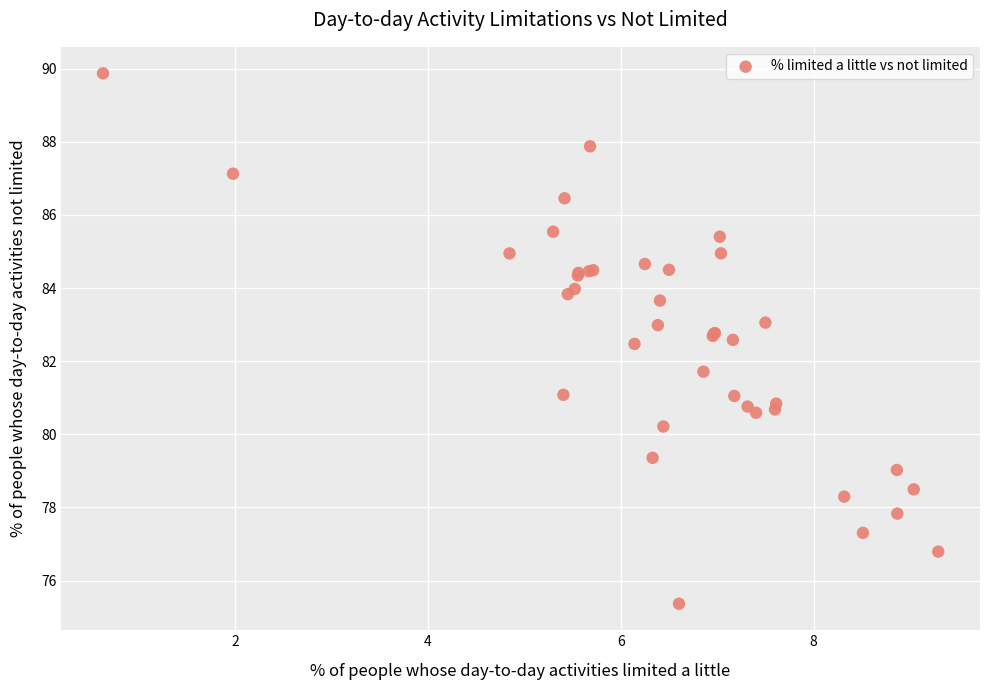

What Y value in the scatter plot is closest to 82?

81.7